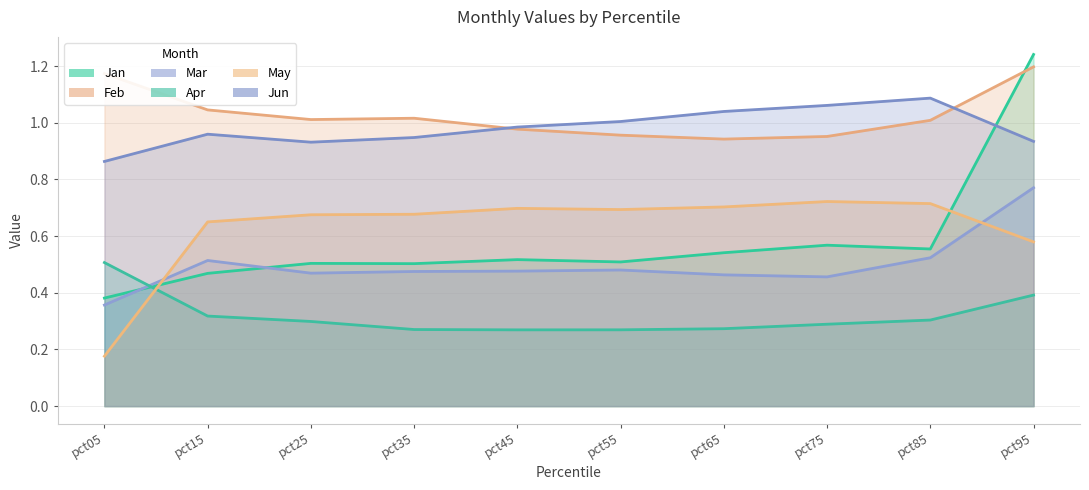

Where is the first local maximum for Mar?

pct15